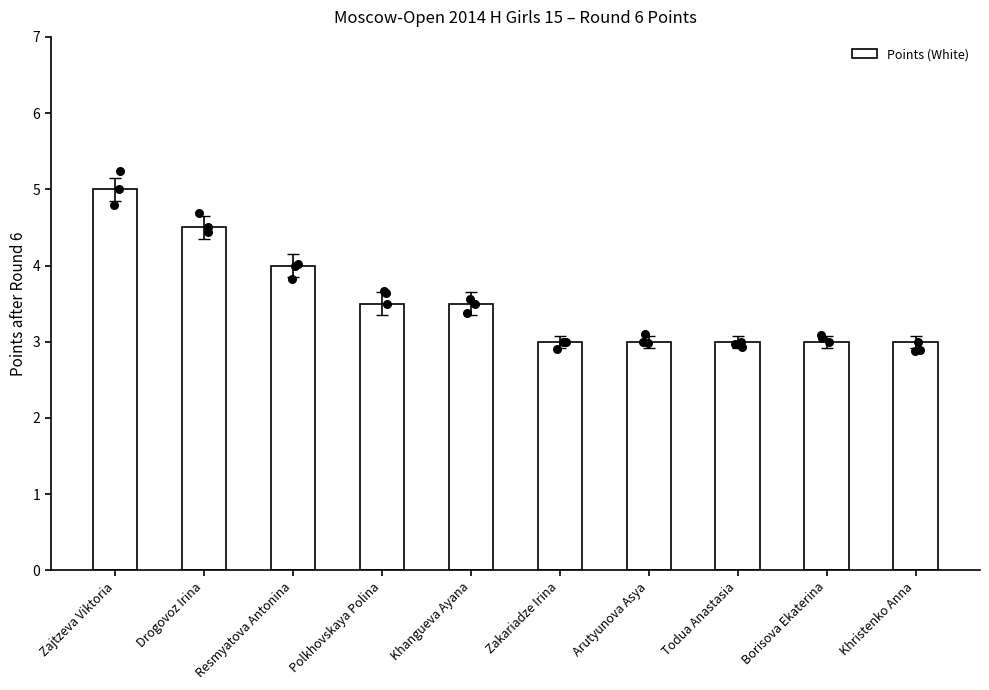

Between Khristenko Anna and Resmyatova Antonina, which is larger?

Resmyatova Antonina